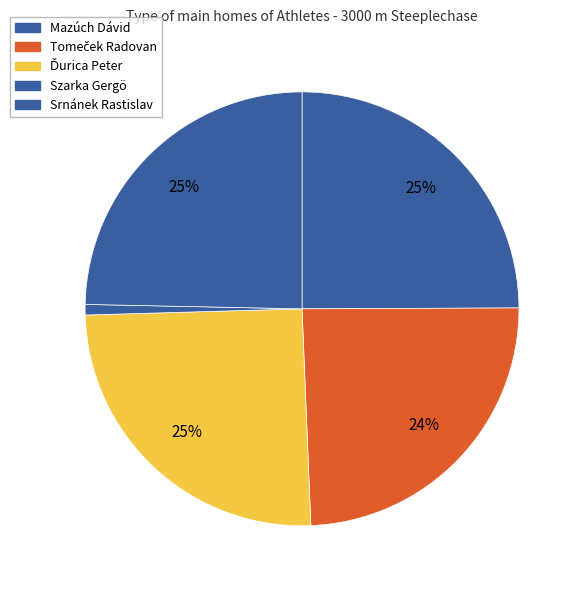

How many segments does this pie chart have?

5